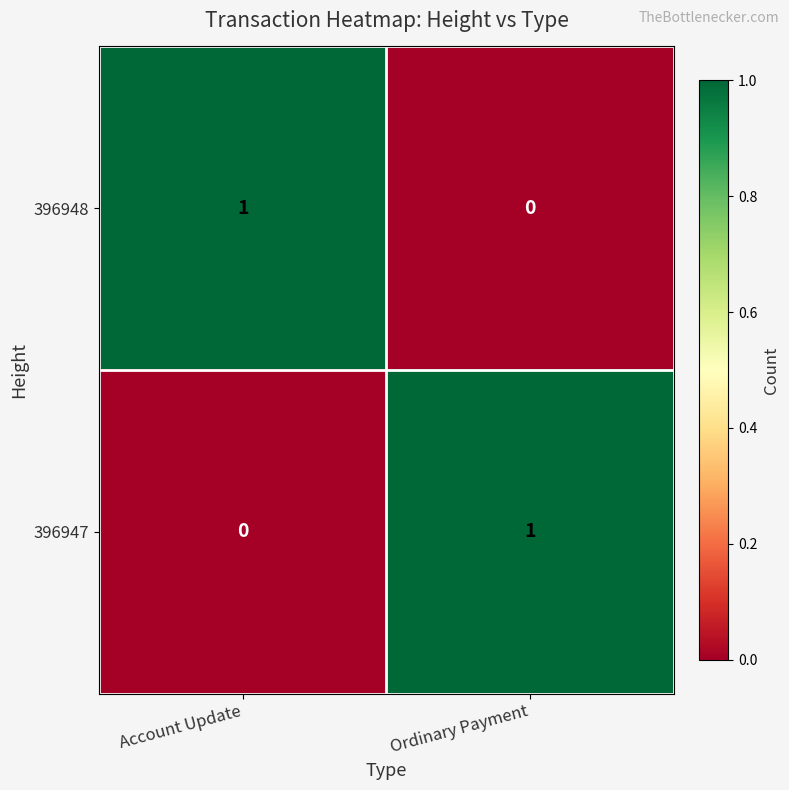

Which category has the highest value in the 396947 series?

Ordinary Payment